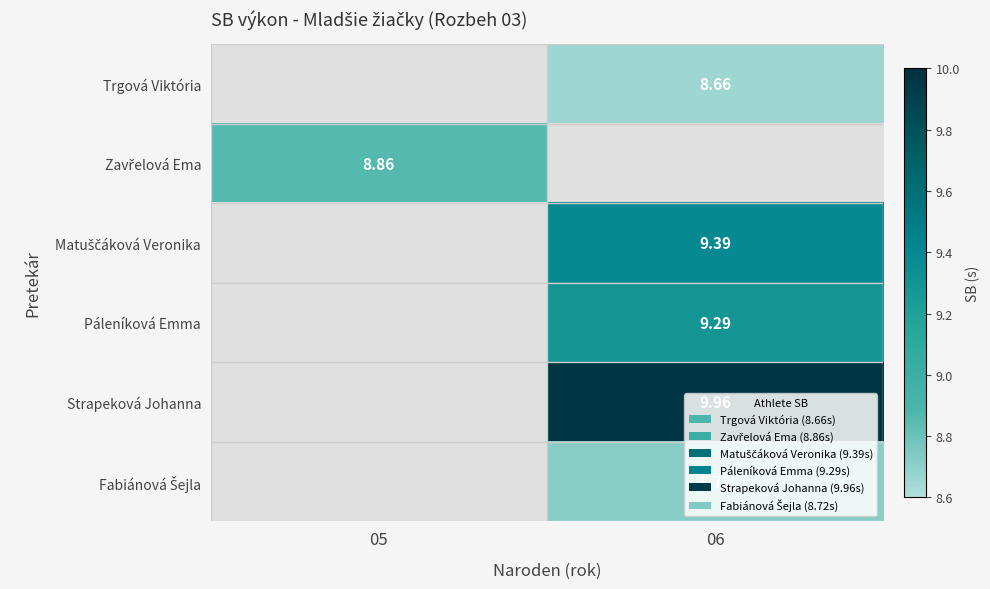

Where does the Trgová Viktória series first go above 8?

06